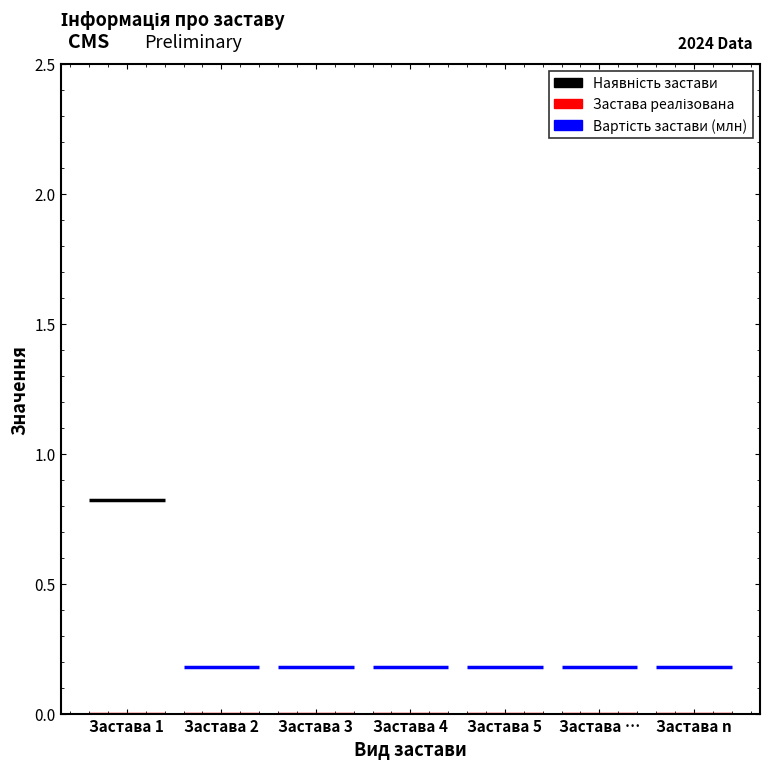

What position from the right is Застава …?

2